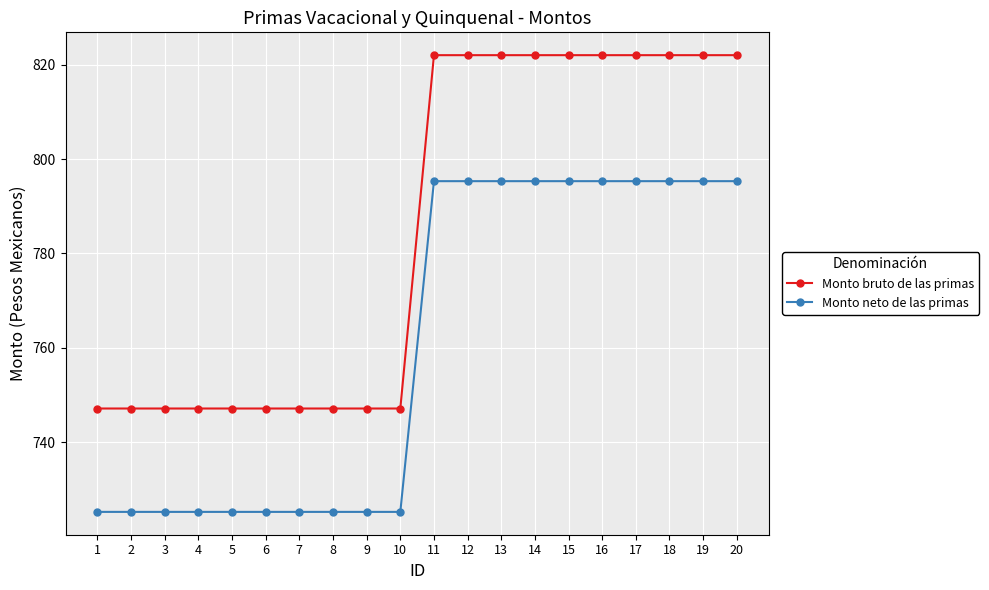

What is the greatest value displayed?

822.0